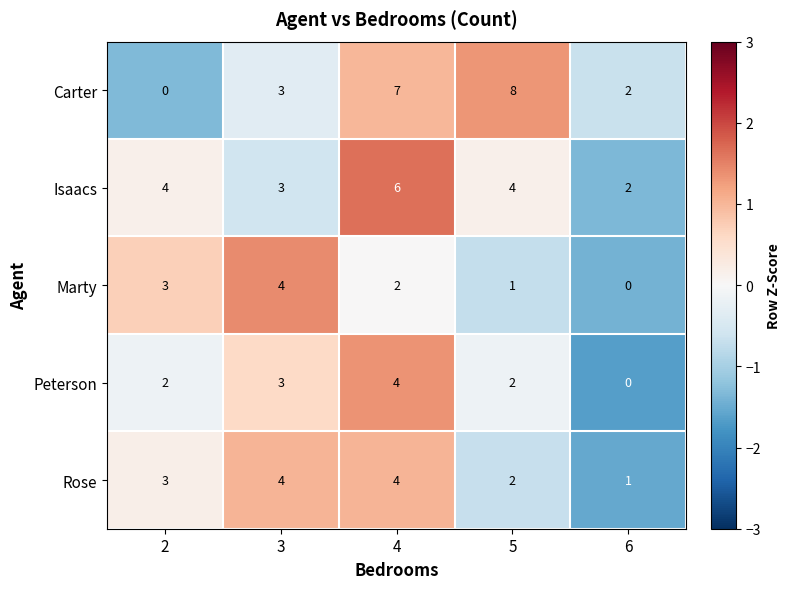

How many categories are shown in the chart?

5